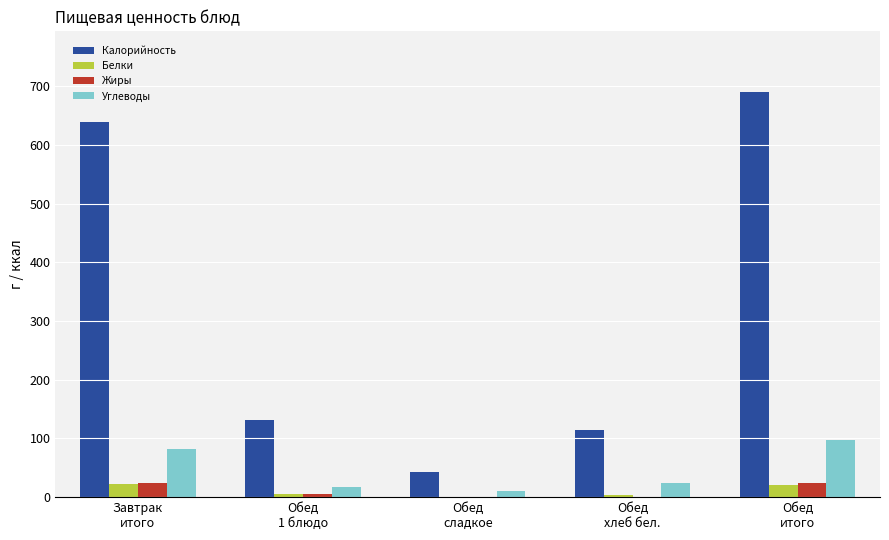

Where is Калорийность nearest to the value 366?

Обед
1 блюдо